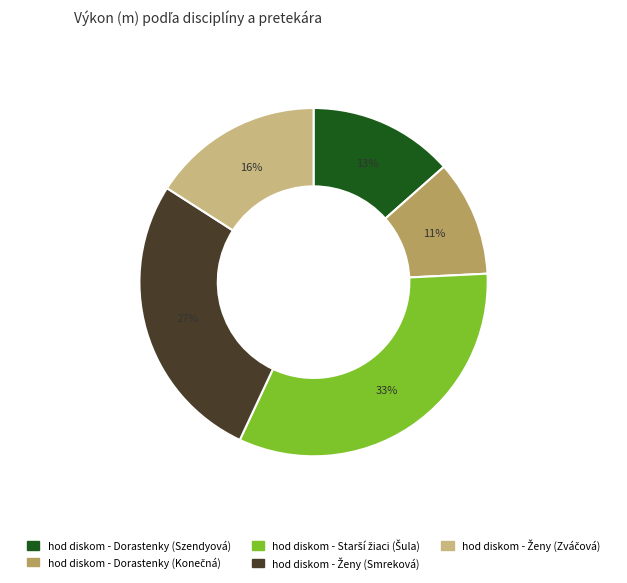

Count the number of slices in the pie.

5